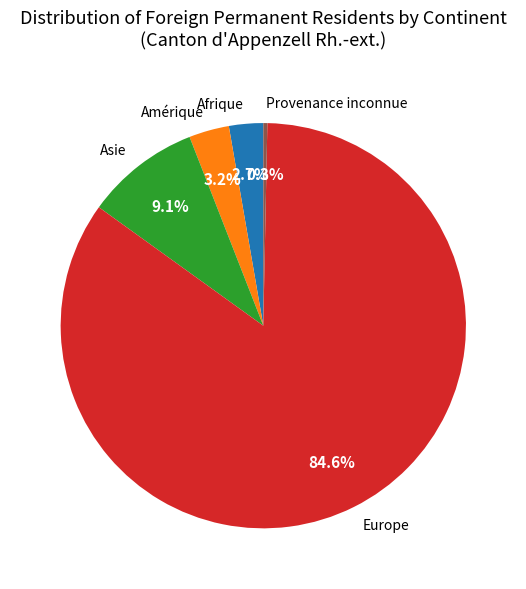

Between Europe and Afrique, which is larger?

Europe